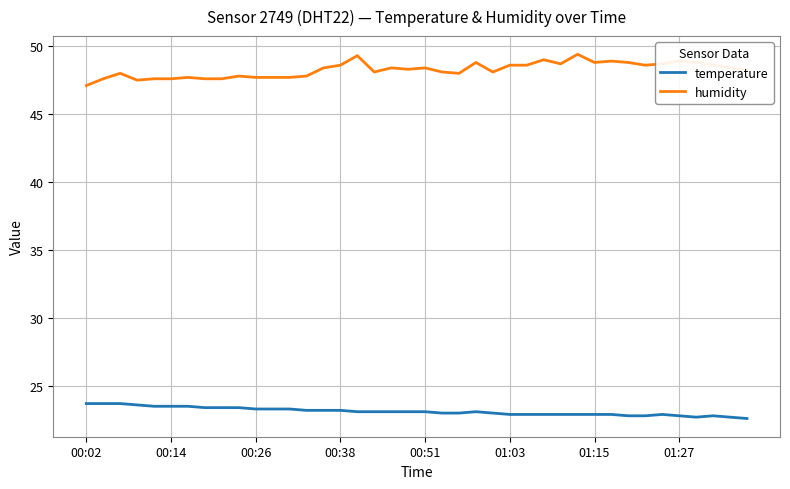

Does the chart display data point markers on the line(s)?

No